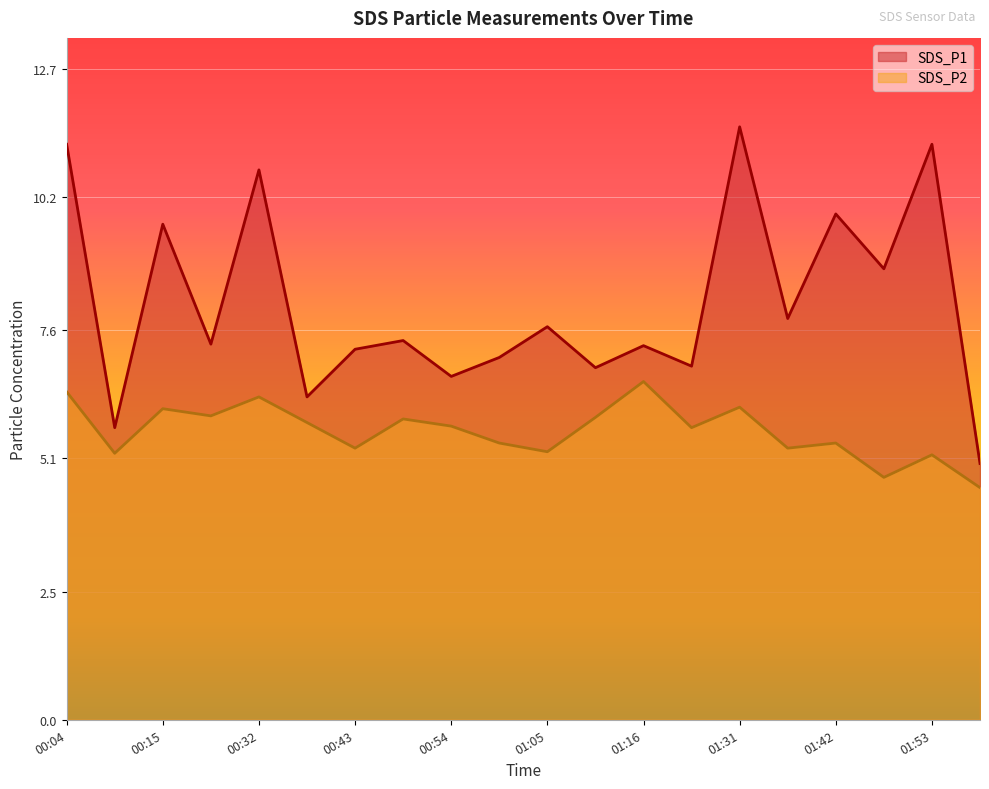

Reading right to left, list all the values displayed in this chart.

SDS_P1: 01:58=5.0	01:53=11.2	01:47=8.8	01:42=9.9	01:36=7.8	01:31=11.6	01:22=6.9	01:16=7.3	01:11=6.9	01:05=7.7	00:59=7.1	00:54=6.7	00:48=7.4	00:43=7.2	00:37=6.3	00:32=10.7	00:20=7.3	00:15=9.7	00:09=5.7	00:04=11.2
SDS_P2: 01:58=4.5	01:53=5.2	01:47=4.7	01:42=5.4	01:36=5.3	01:31=6.1	01:22=5.7	01:16=6.6	01:11=5.9	01:05=5.2	00:59=5.4	00:54=5.7	00:48=5.9	00:43=5.3	00:37=5.8	00:32=6.3	00:20=5.9	00:15=6.1	00:09=5.2	00:04=6.4